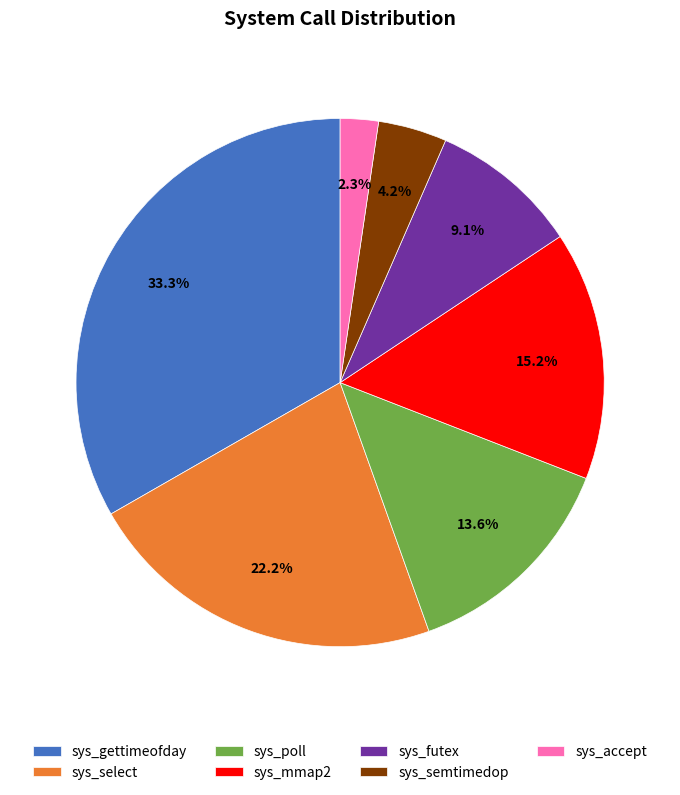

Rank the categories by value from highest to lowest.

sys_gettimeofday, sys_select, sys_mmap2, sys_poll, sys_futex, sys_semtimedop, sys_accept